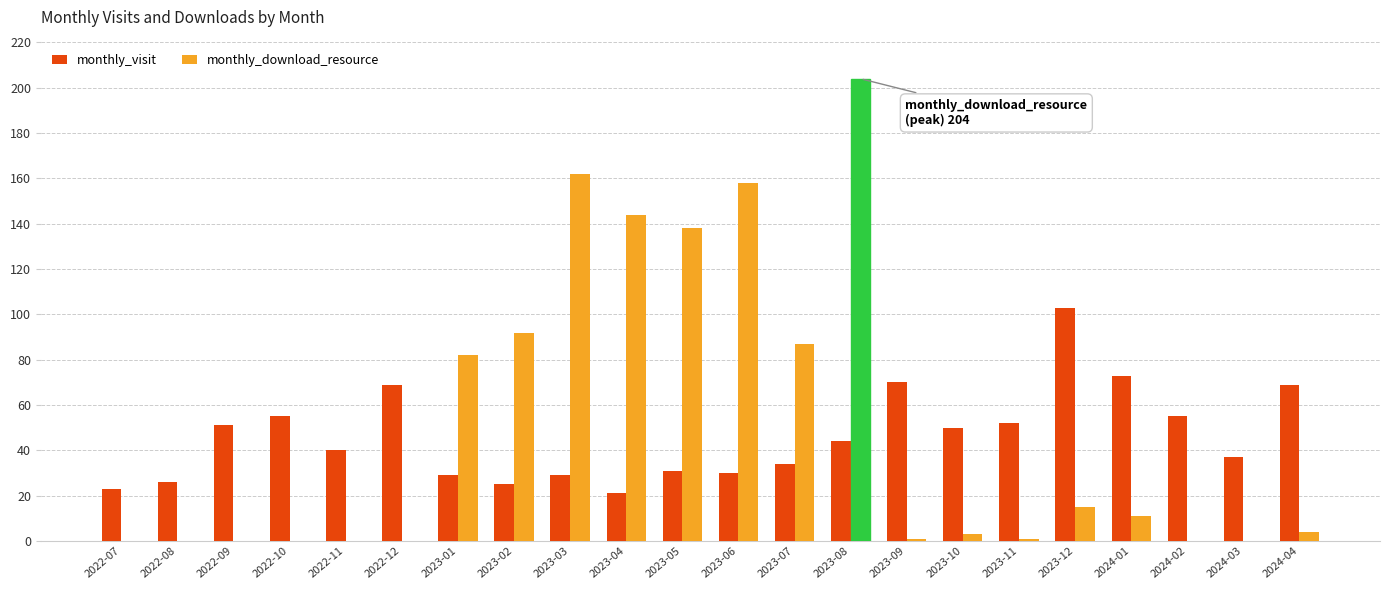

What is the difference between the monthly_visit values at 2023-02 and 2024-01?

48